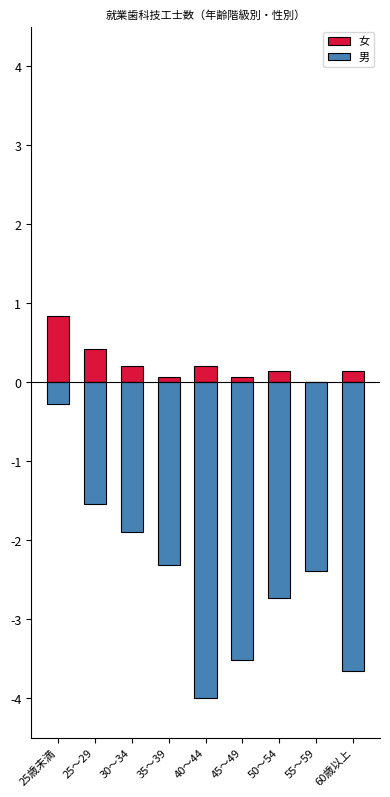

What is the sum of the 男 values at 25～29 and 60歳以上?

-5.2